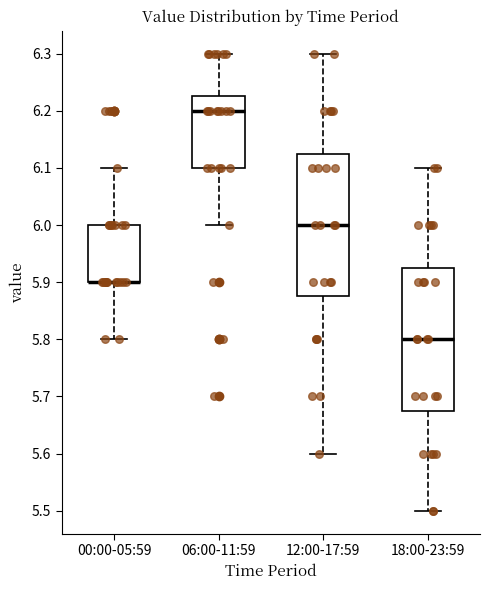

Where does the median line of the box for 06:00-11:59 sit on the y-axis? The values are not printed on the chart, so give them approximately, as read against the axis.

6.20